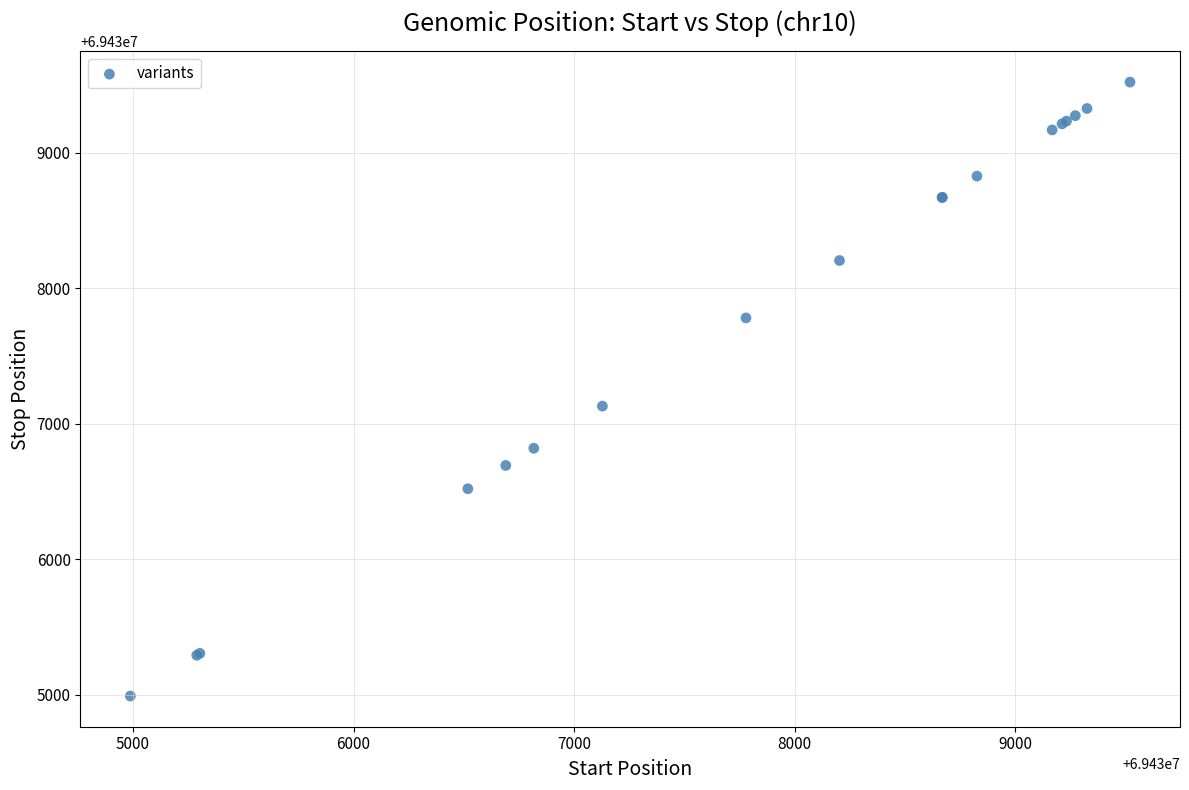

What Y value in the scatter plot is closest to 69437255?

69437129